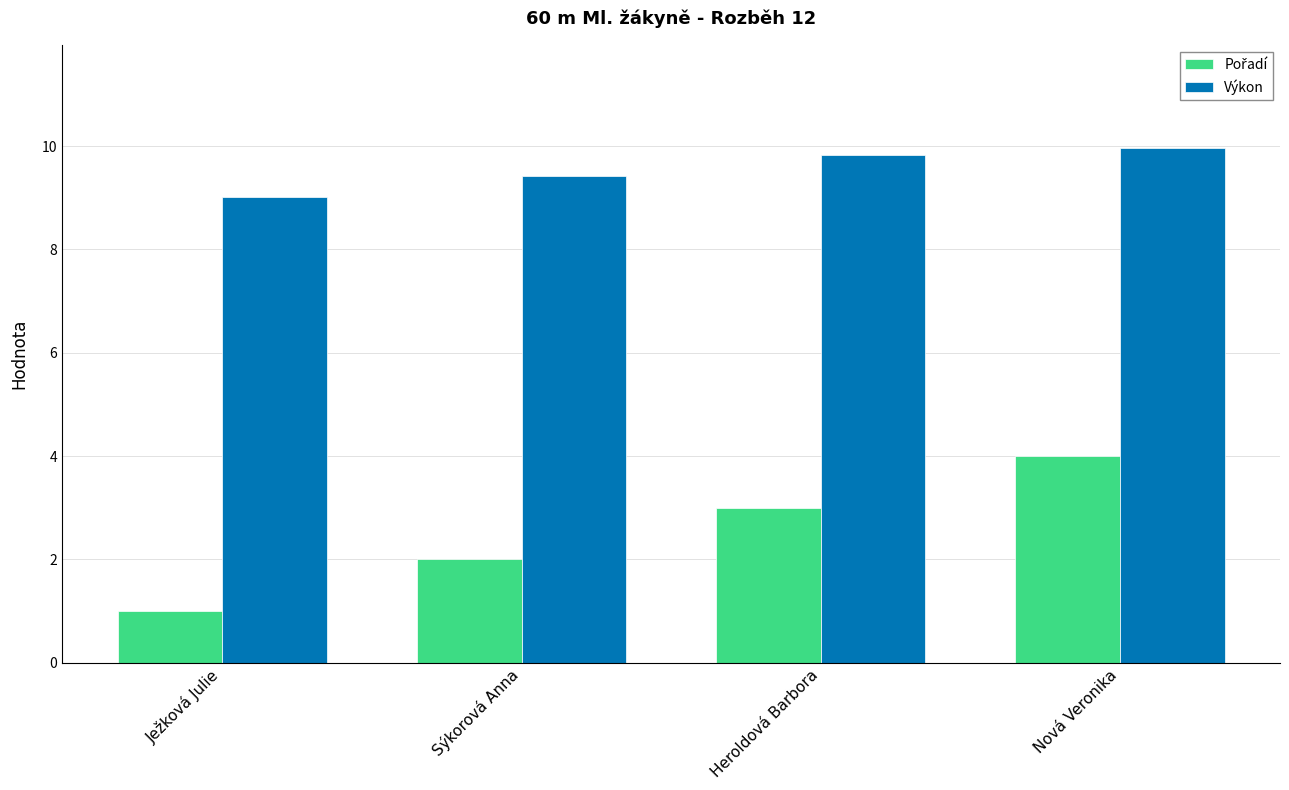

What is the sum of the Výkon values at Nová Veronika and Sýkorová Anna?

19.4